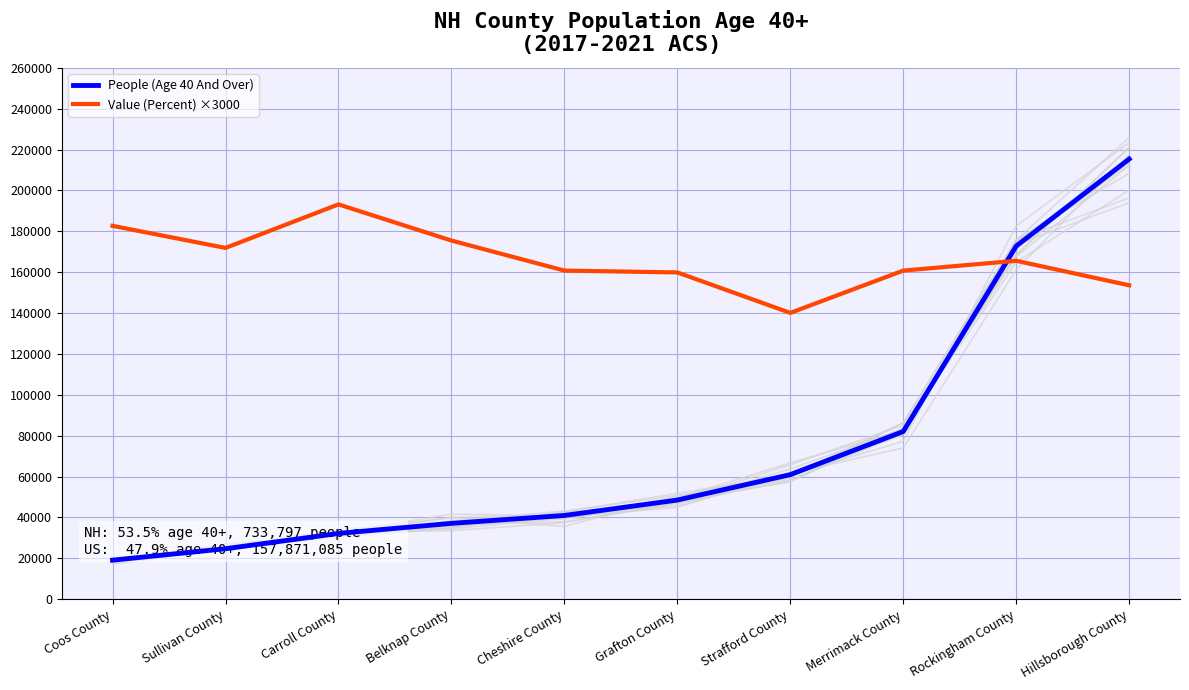

At which category does Value (Percent) ×3000 reach its first local peak?

Carroll County